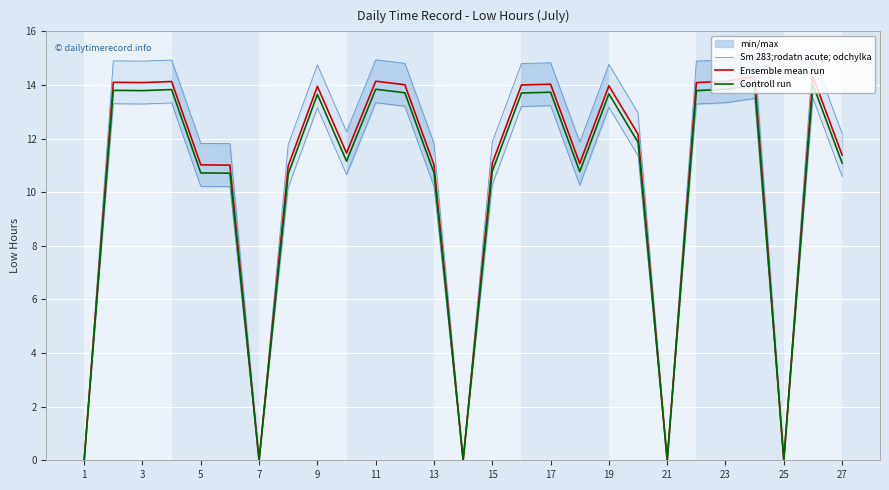

Rank the series by their average value, from highest to lowest.

Ensemble mean run, Controll run, Sm 283;rodatn acute; odchylka